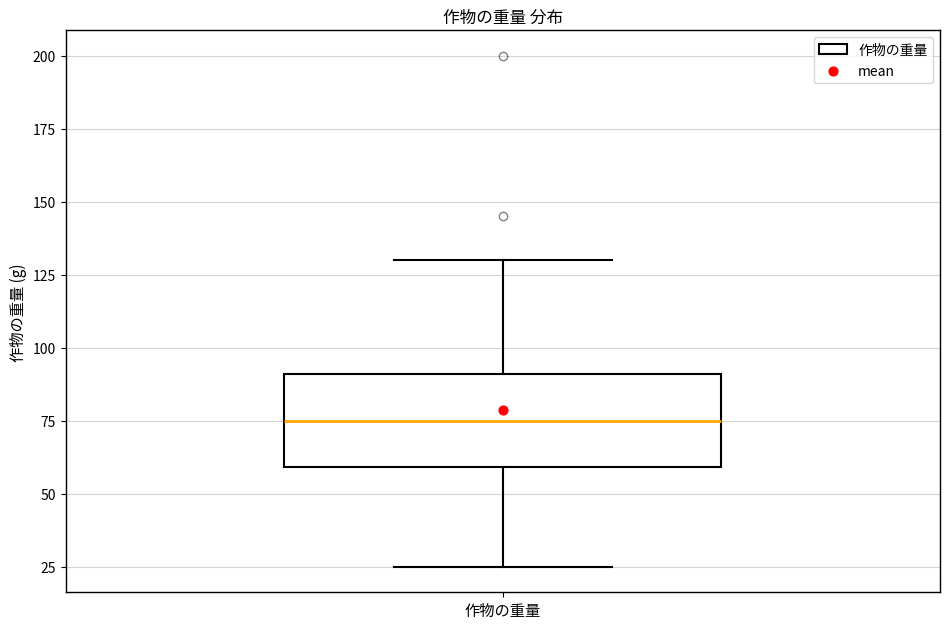

Where does the lower whisker of the box for 作物の重量 end on the y-axis? The values are not printed on the chart, so give them approximately, as read against the axis.

25